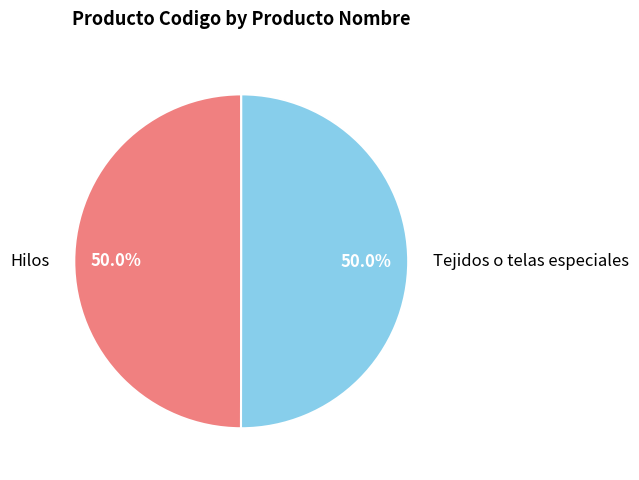

How many slices are in this pie chart?

2